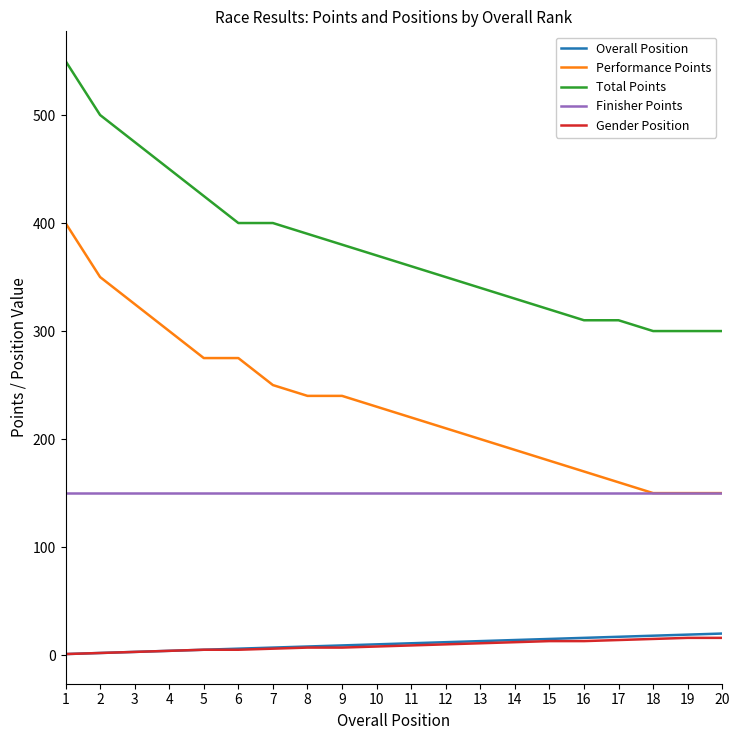

What is the highest value of the Total Points series?

550